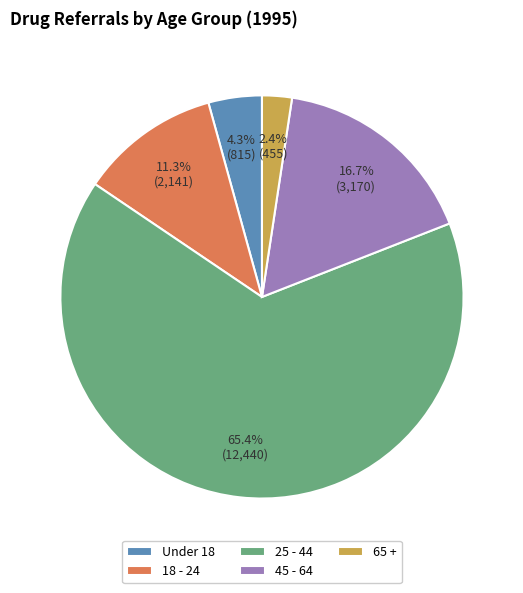

True or false: 25 - 44 accounts for 65% of the total.

True